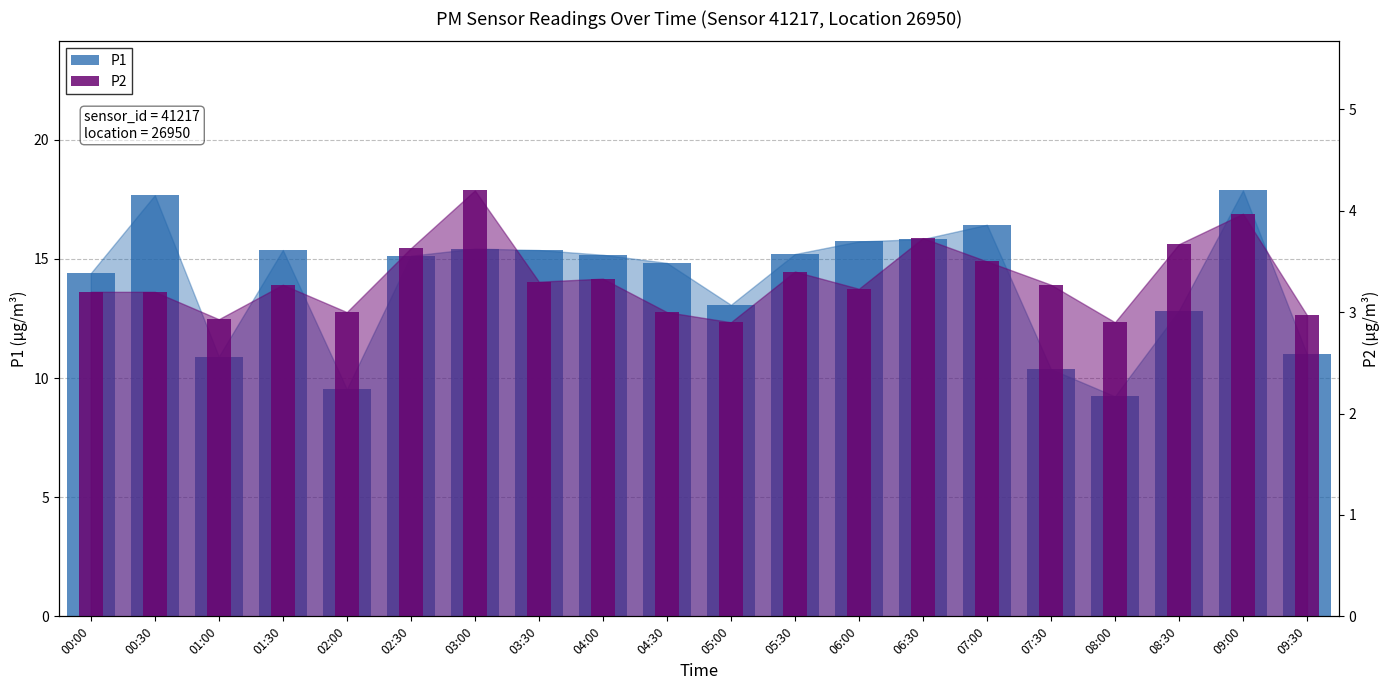

What is the label of the 19th bar from the left?

09:00